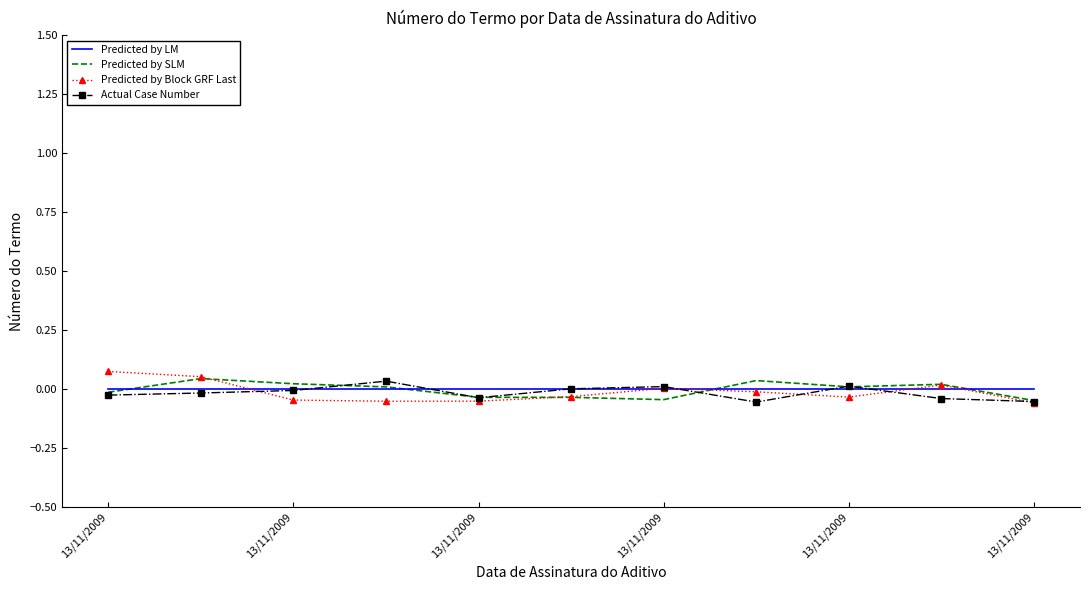

What are all the series names shown in the legend?

Predicted by LM, Predicted by SLM, Predicted by Block GRF Last, Actual Case Number